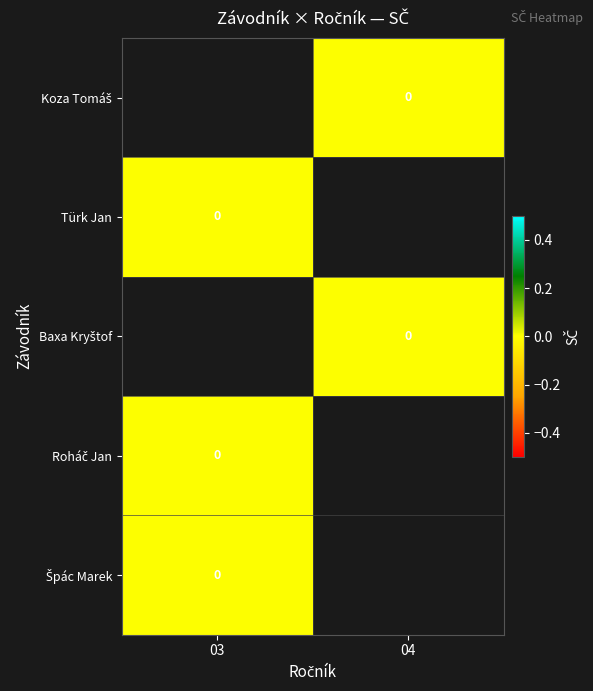

At which label does Roháč Jan reach its peak?

03